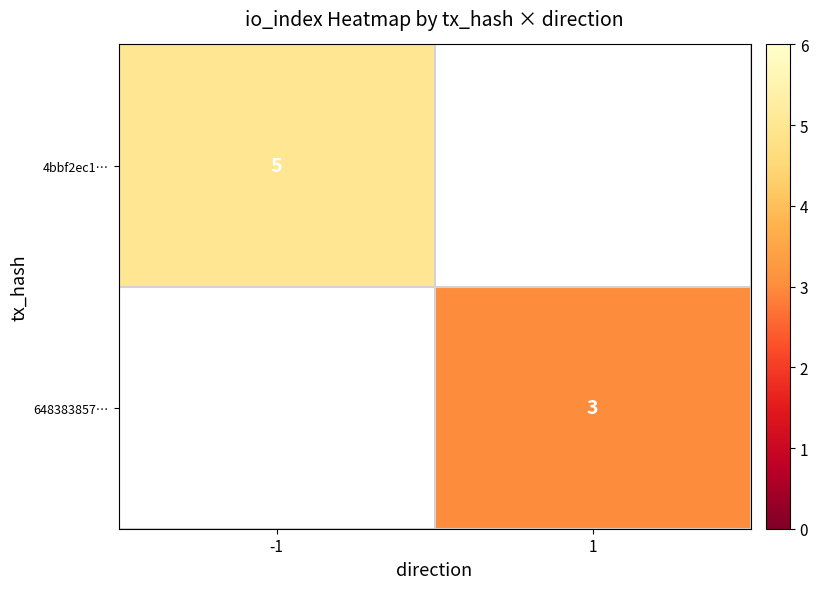

At how many categories does at least one series exceed 3?

1